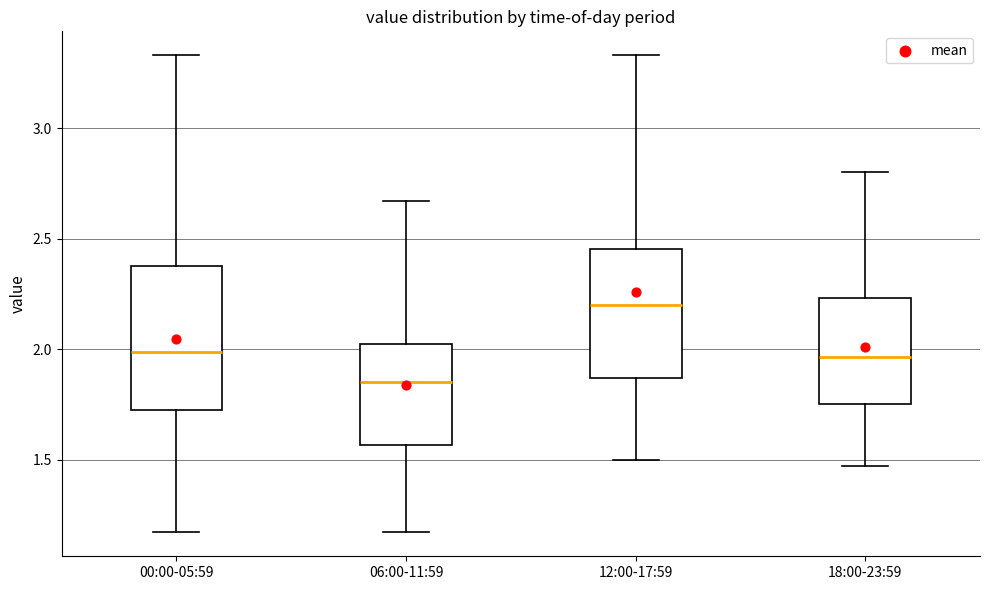

Where is the upper edge of the box for 00:00-05:59 on the y-axis? The values are not printed on the chart, so give them approximately, as read against the axis.

2.40